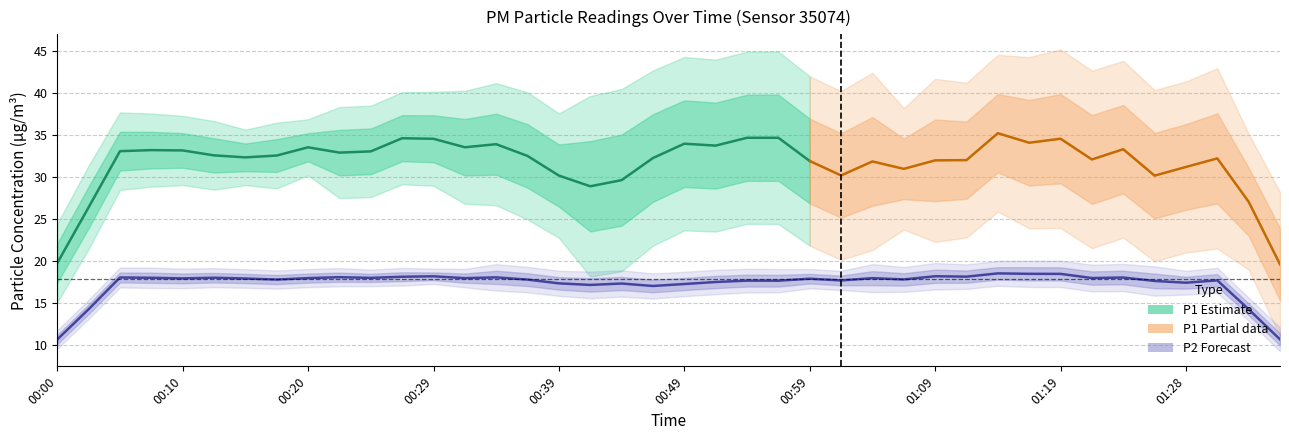

True or false: P2 and P1 cross at least once.

False